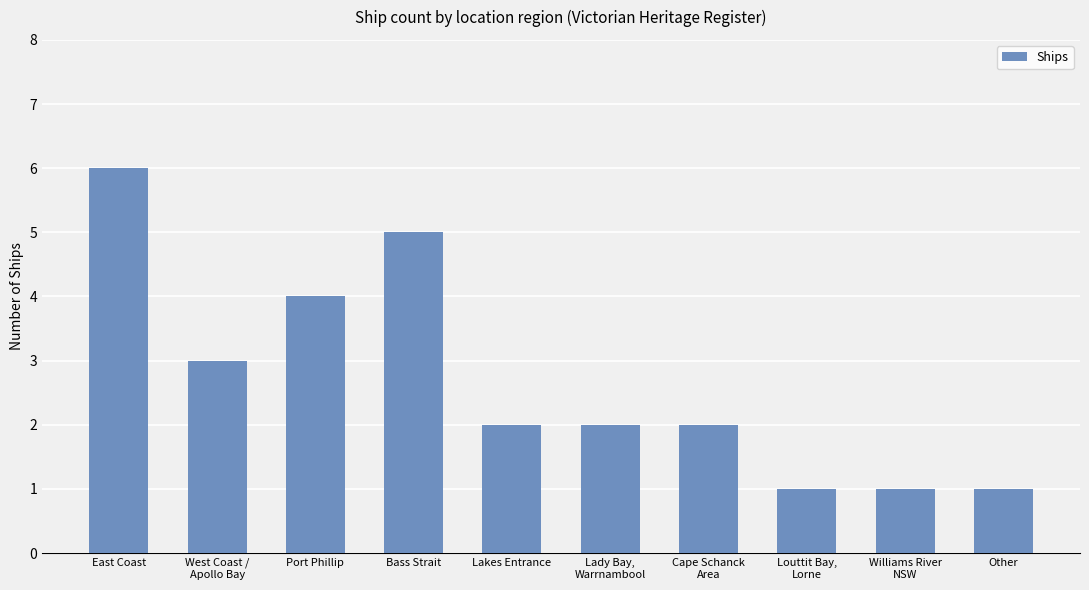

What is the change in value from Port Phillip to Bass Strait?

+1